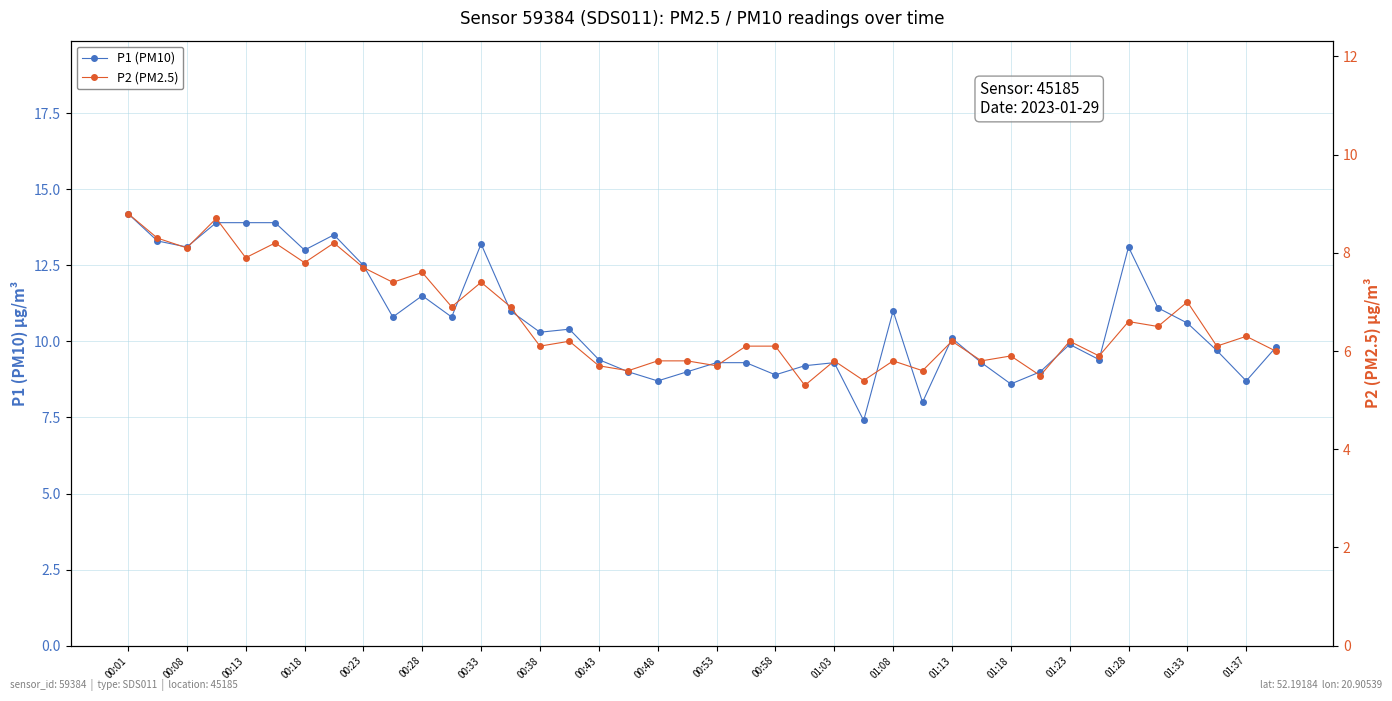

How many data points does each series have?

40